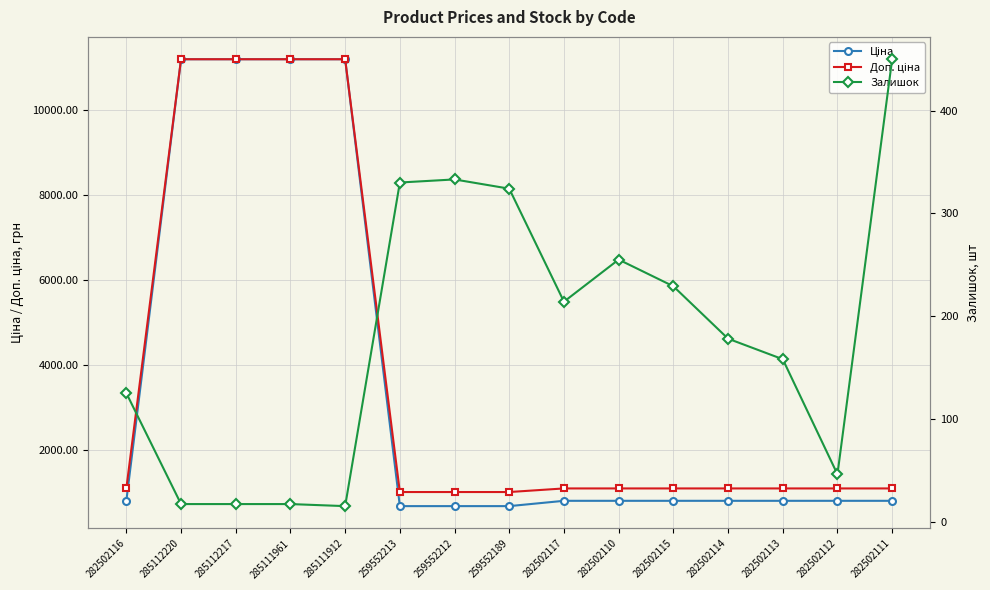

How many data points does each series have?

15